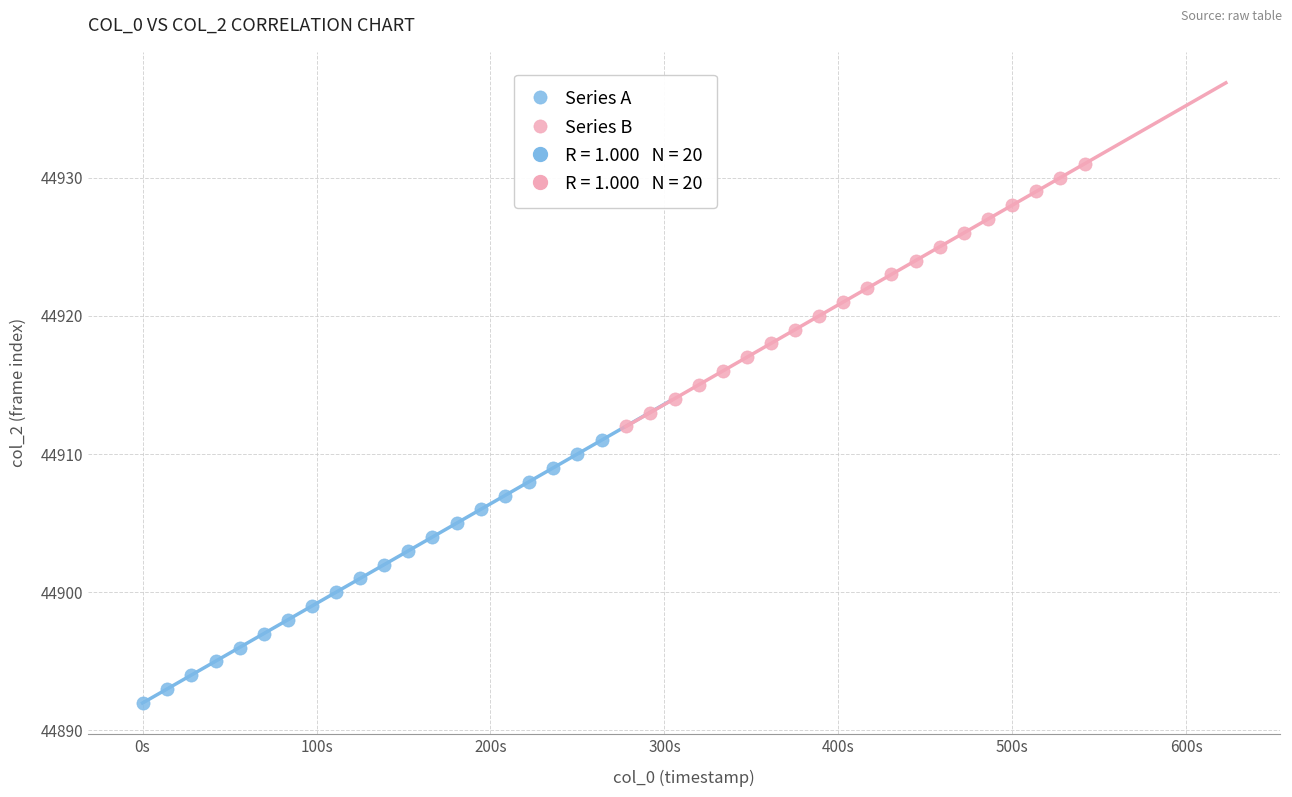

Which series reaches the maximum Y coordinate?

Series B